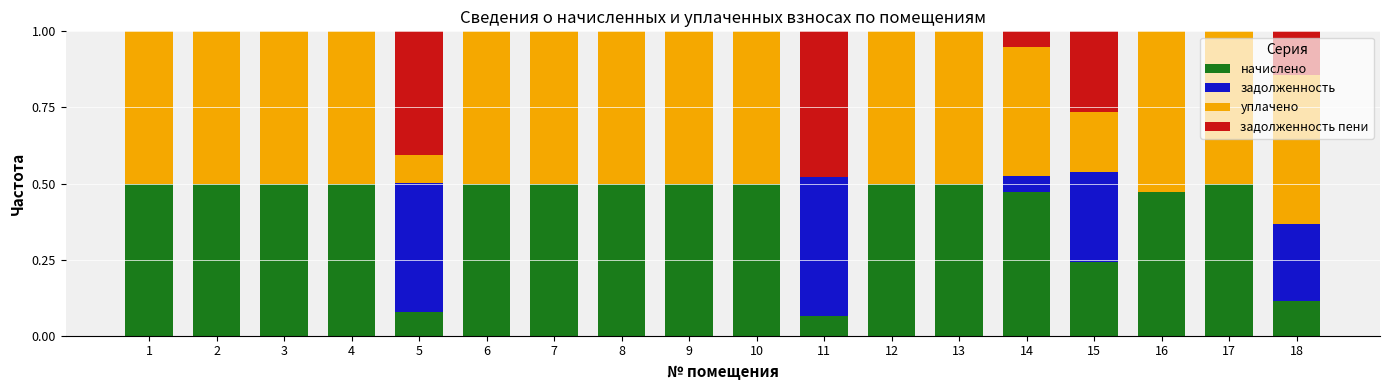

The начислено series shows 0.5 at 10. True or false?

True